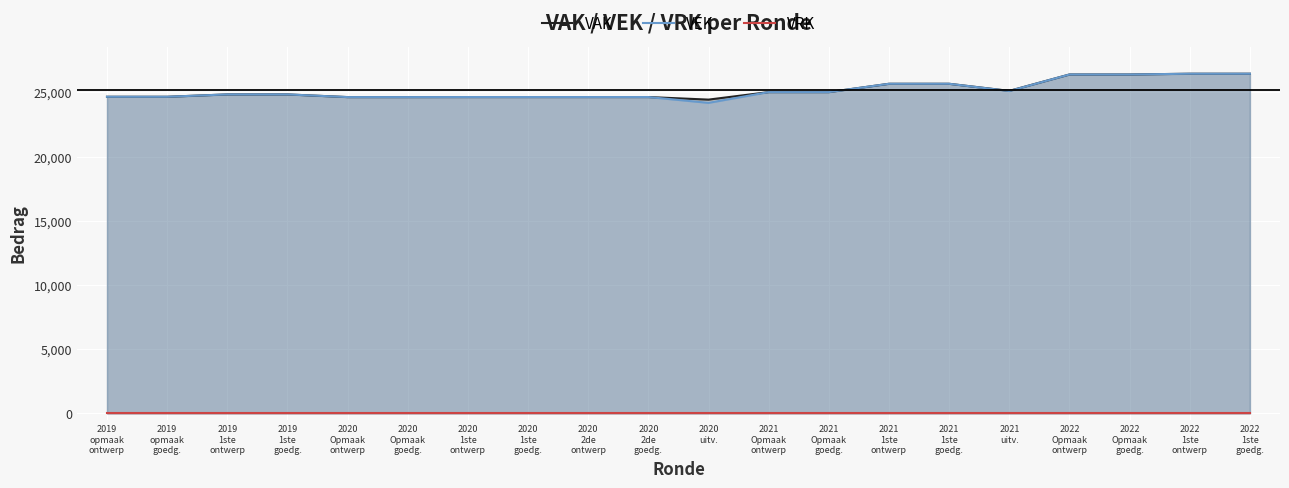

True or false: VAK has a value of 16525 at 2022
Opmaak
ontwerp.

False